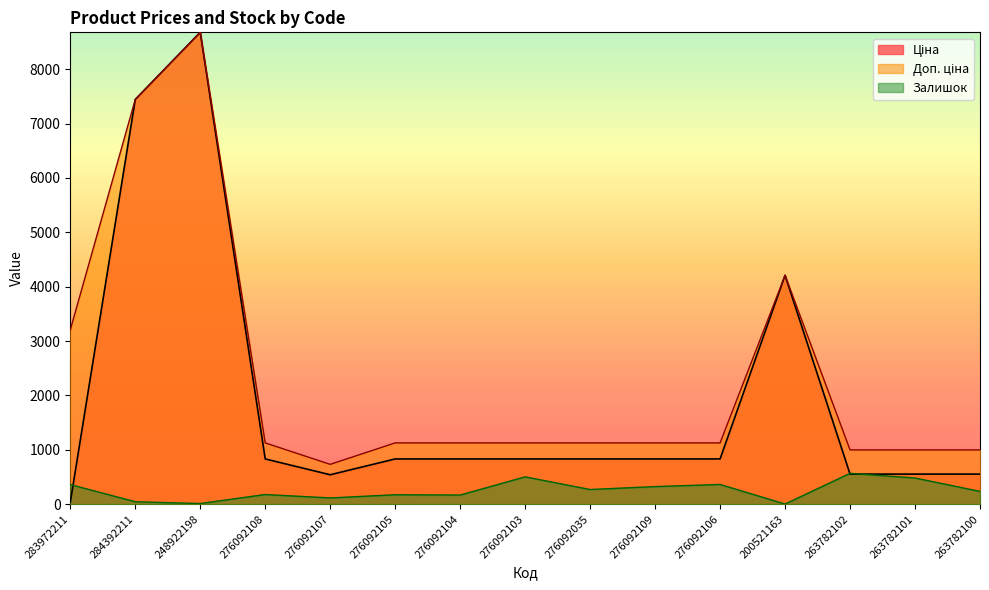

List the series in order of their overall mean, highest first.

Доп. ціна, Ціна, Залишок